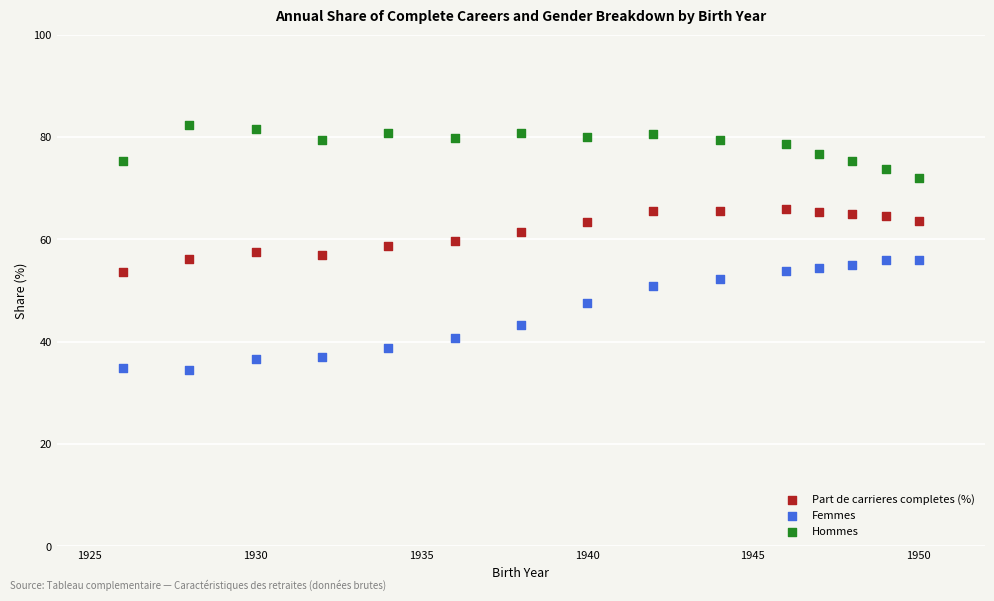

Which series contains the highest Y value?

Hommes